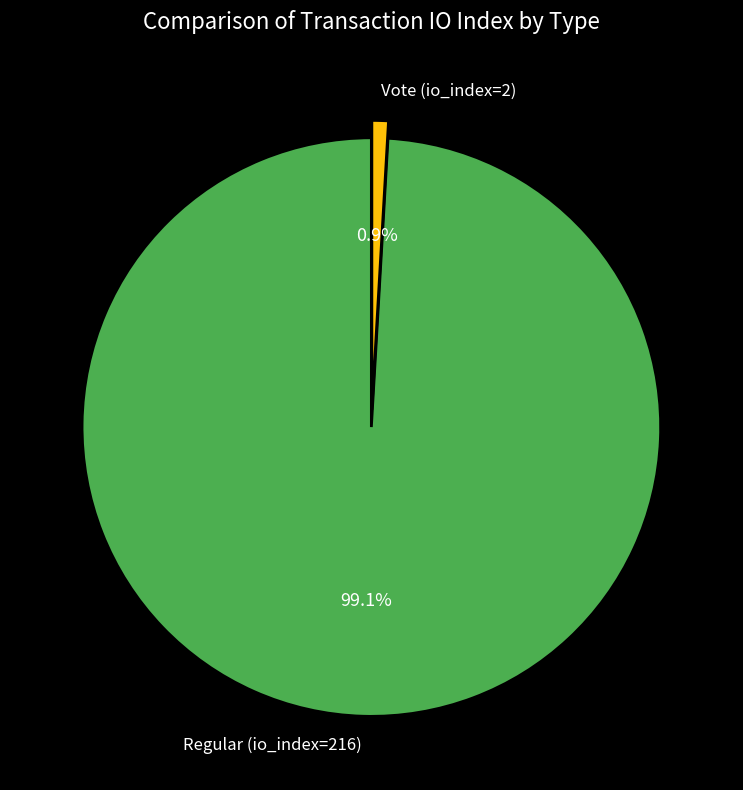

Combined, what portion of the pie is Regular (io_index=216) and Vote (io_index=2)?

100.0%